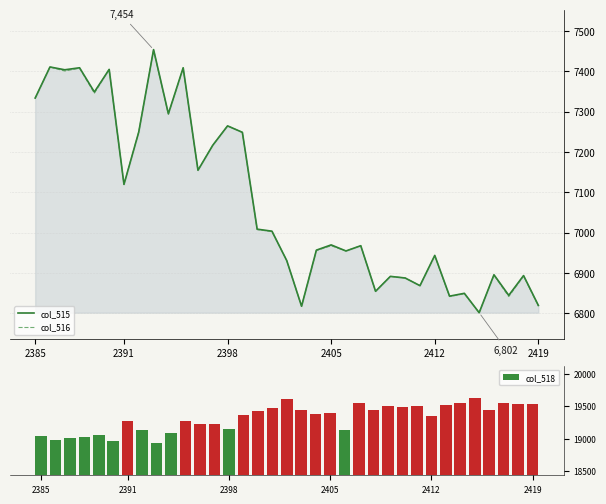

What is the maximum value for col_516?

7453